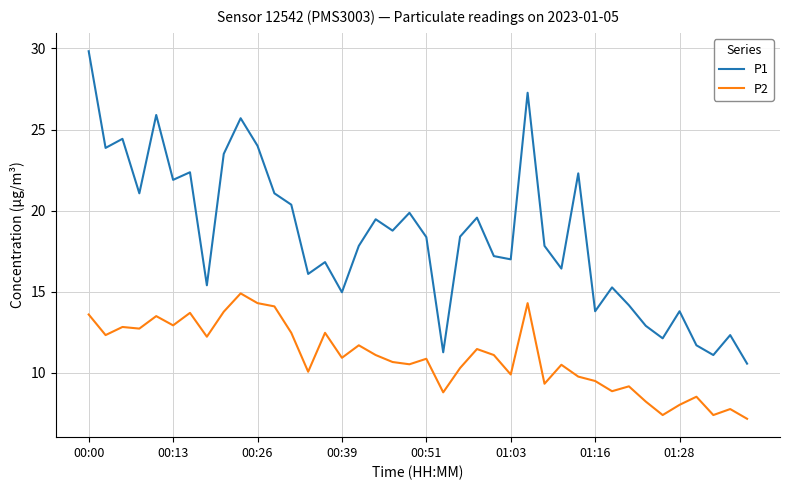

How many values in the P1 series exceed 18?

20